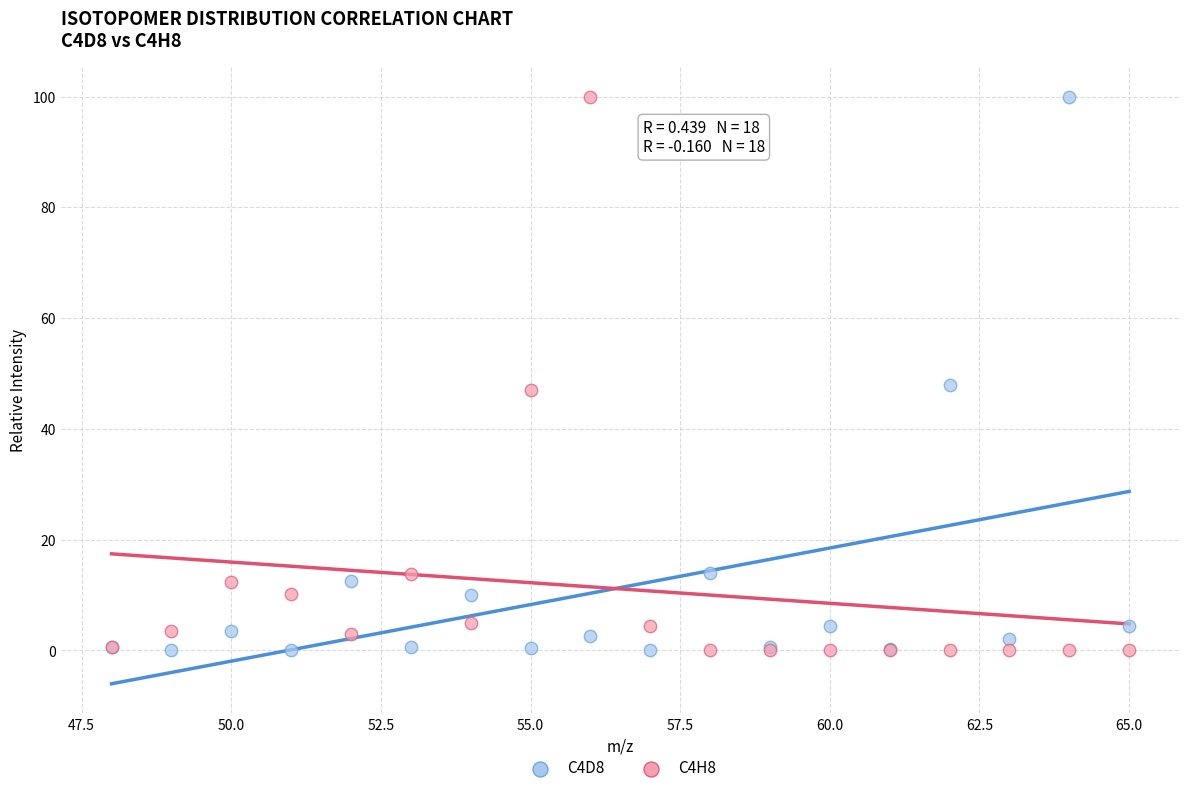

What are all the series names shown in the legend?

C4D8, C4H8